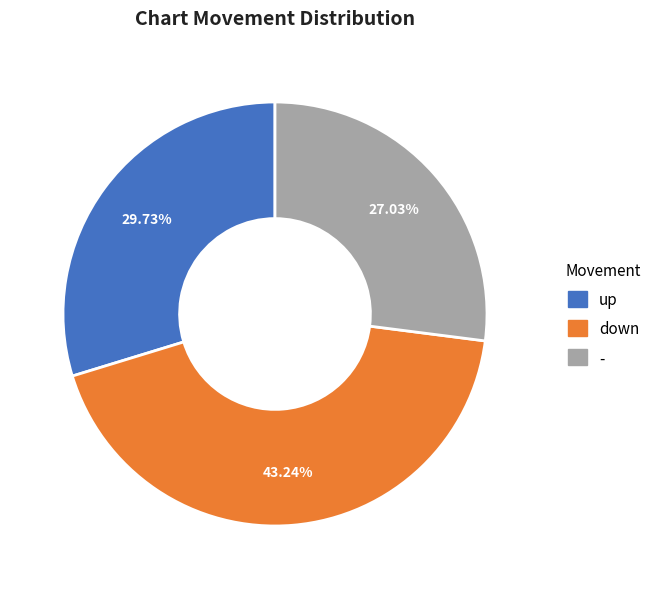

Is it true that - is 27% of the pie?

True